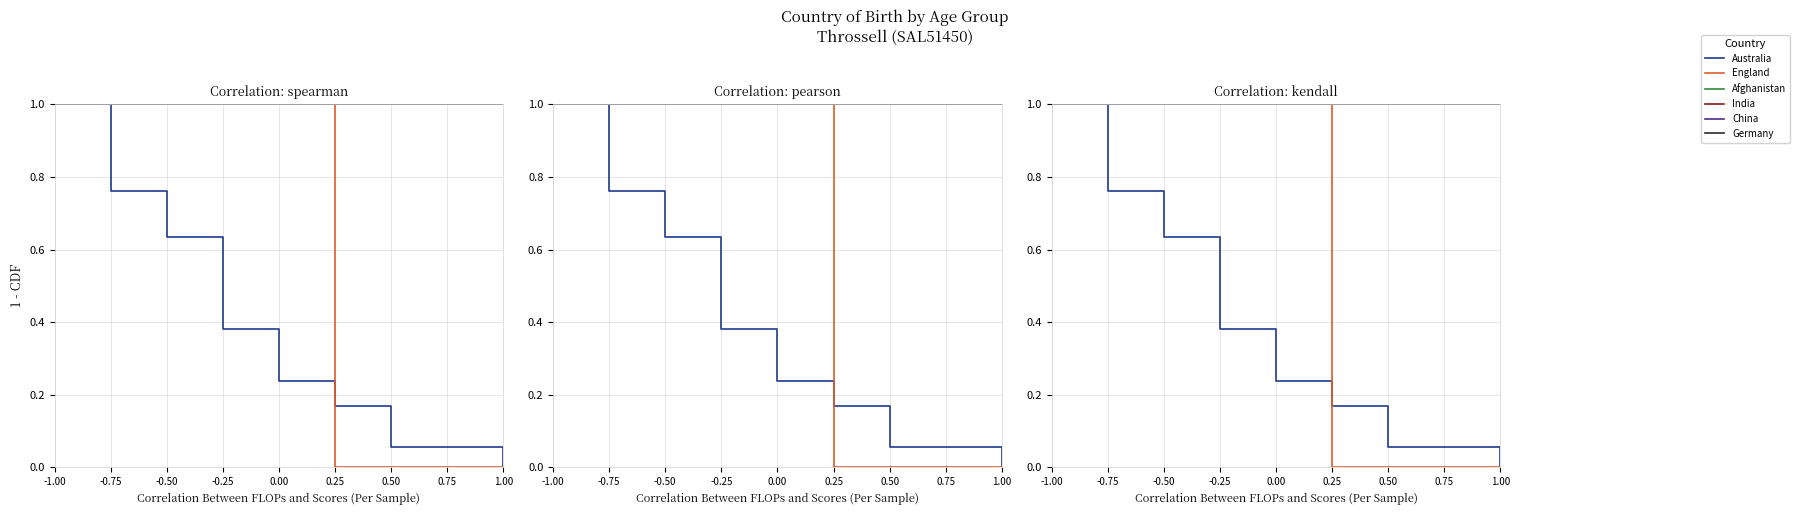

Count the number of data series in this chart.

6